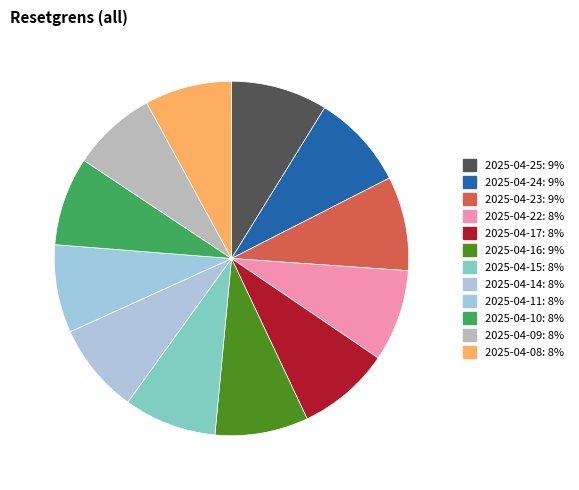

How many segments does this pie chart have?

12